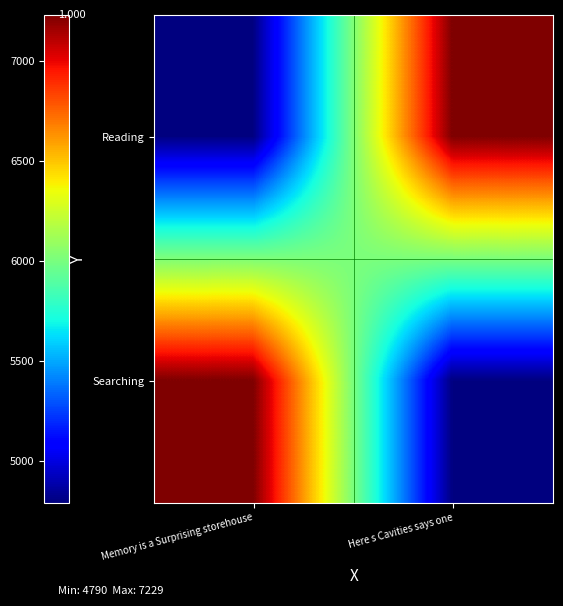

At Here s Cavities says one, list the series in order from largest to smallest.

Reading, Searching